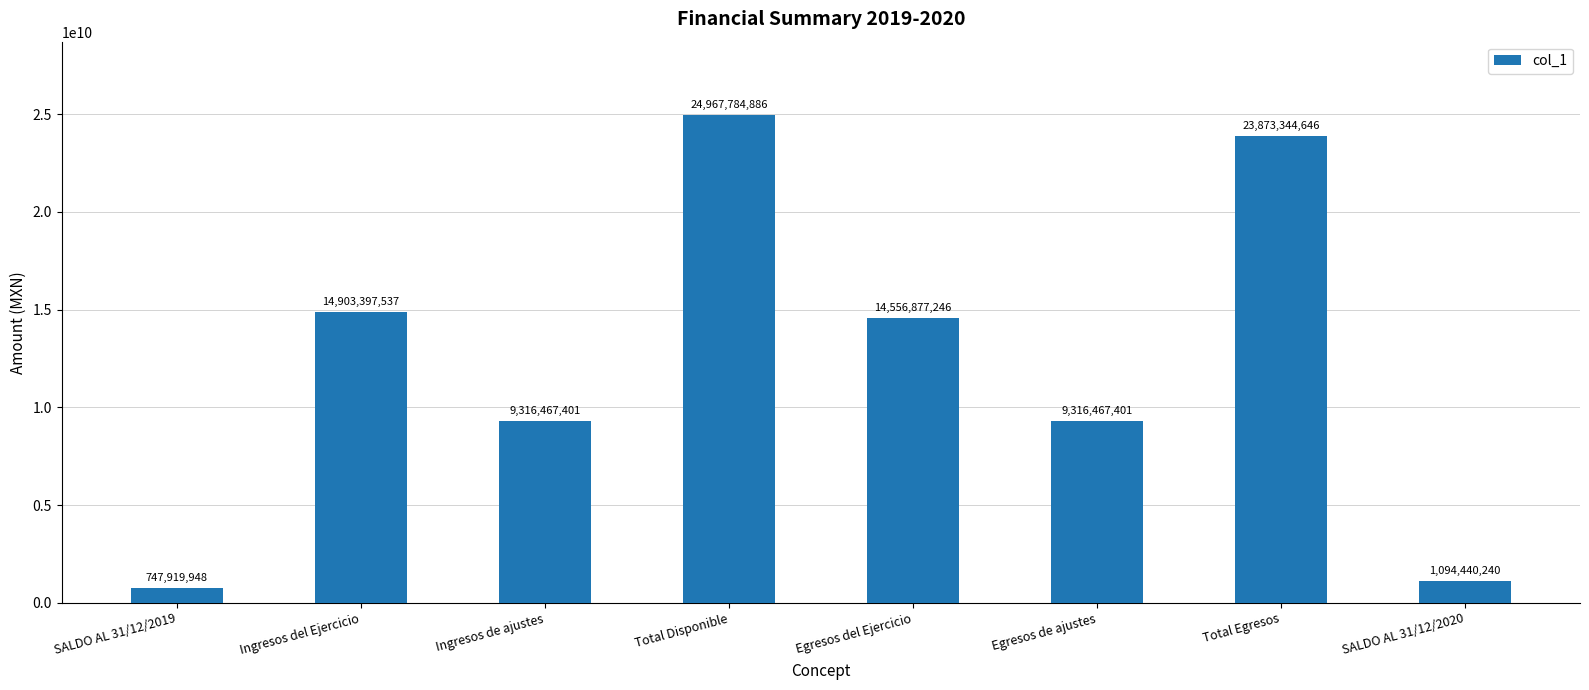

What is the sum of all values?

98776699305.1